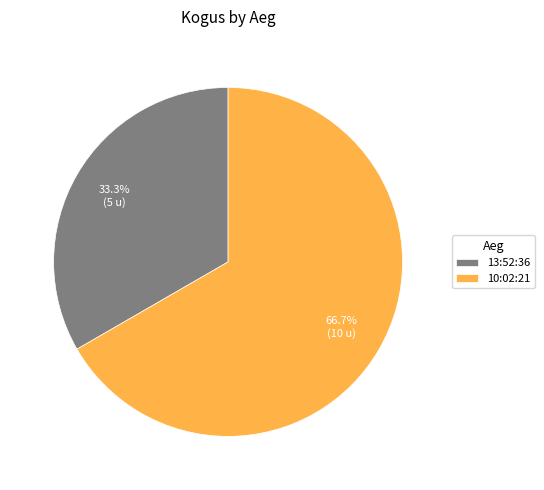

How many slices are in this pie chart?

2